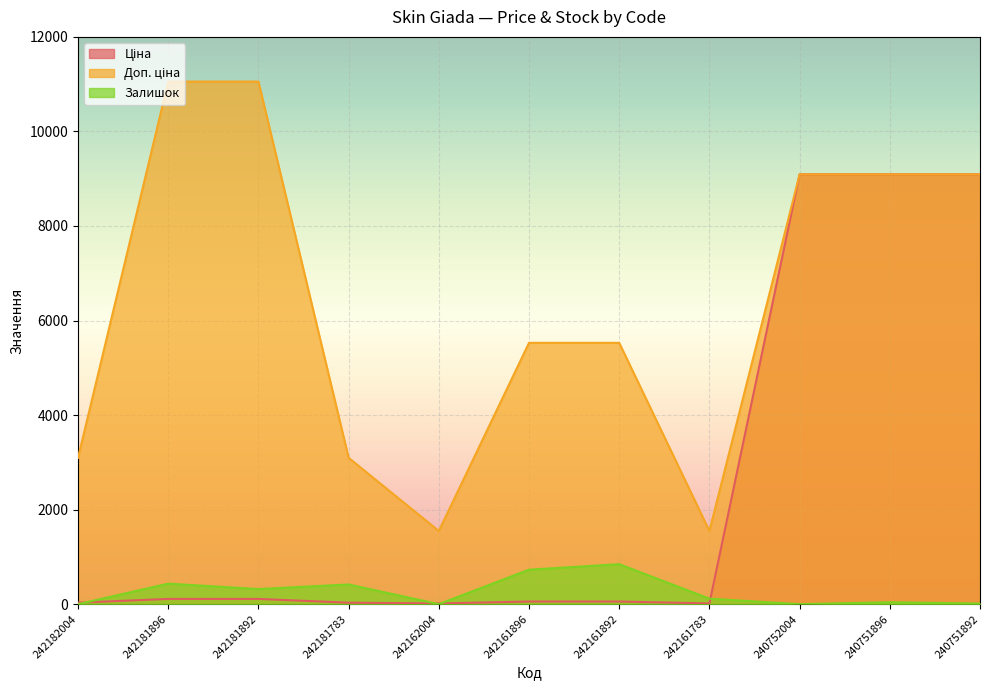

Where do Залишок and Ціна first cross each other?

242182004 and 242181896